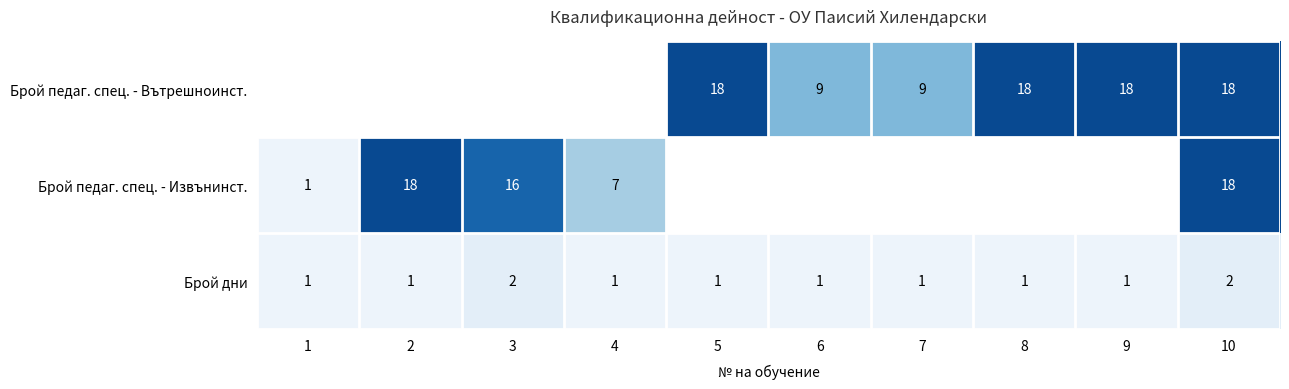

Is it true that Брой дни equals 2 at 10?

True